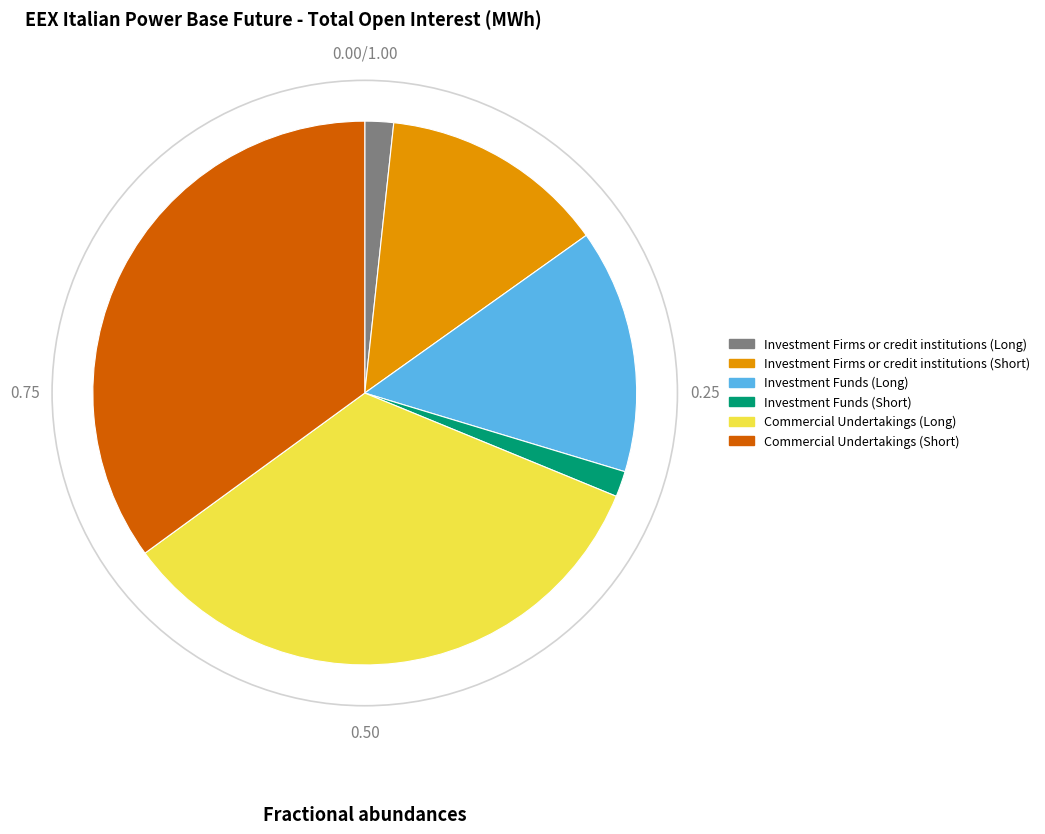

Which category has the biggest portion of the pie?

Commercial Undertakings (Short)